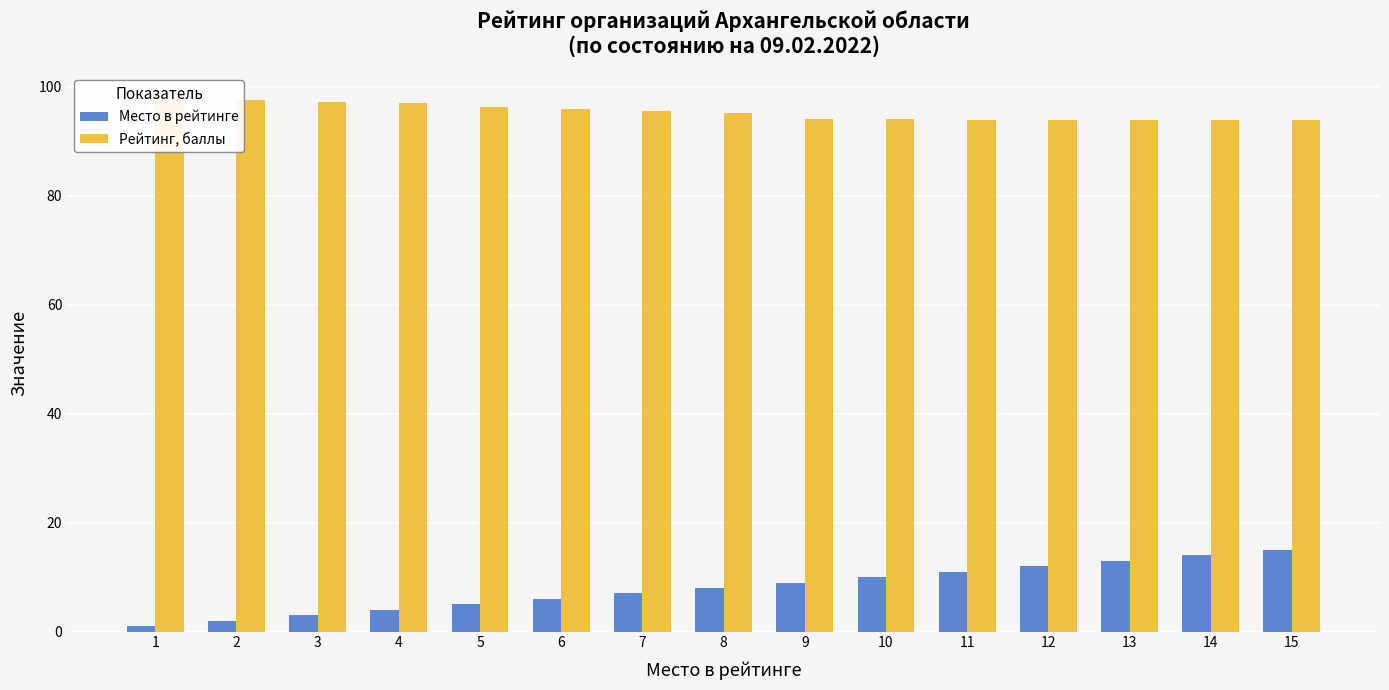

Where does the Место в рейтинге series first go above 8?

9